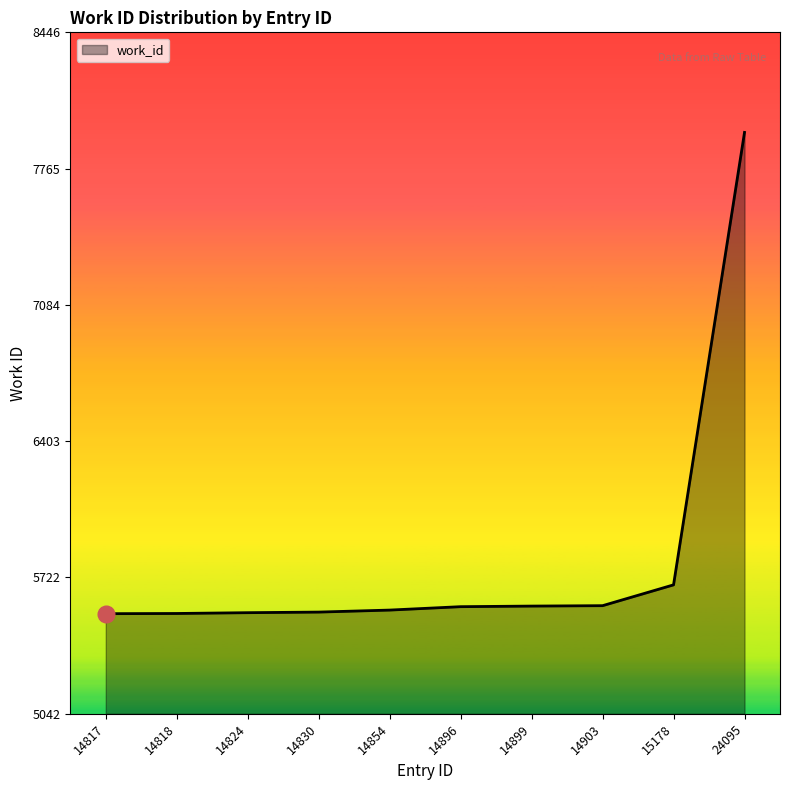

Is it true that the value at 14824 is 5547?

True